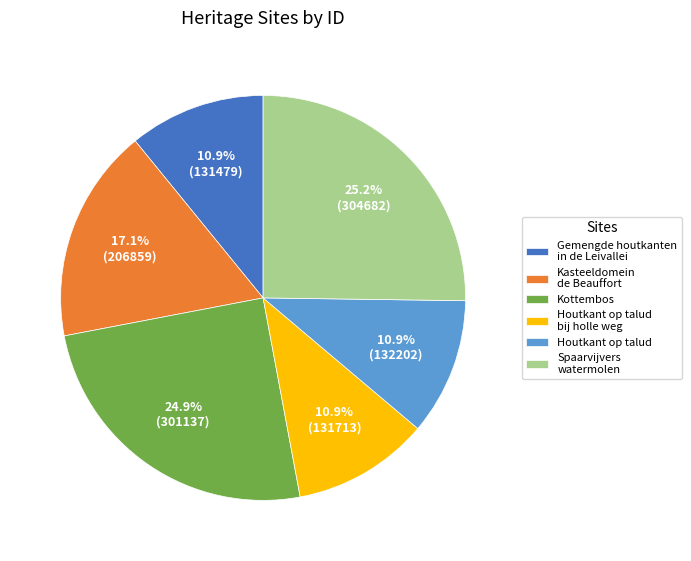

Is the sum of Houtkant op talud bij holle weg and Kottembos greater than half?

No